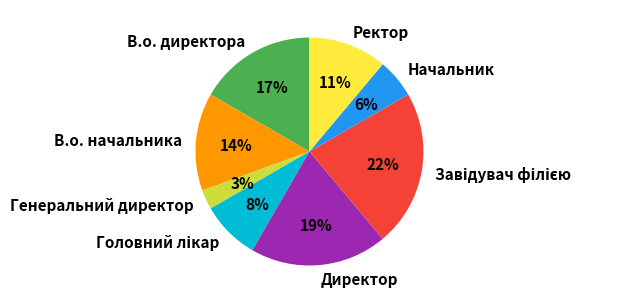

Is В.о. начальника the majority of the pie?

No